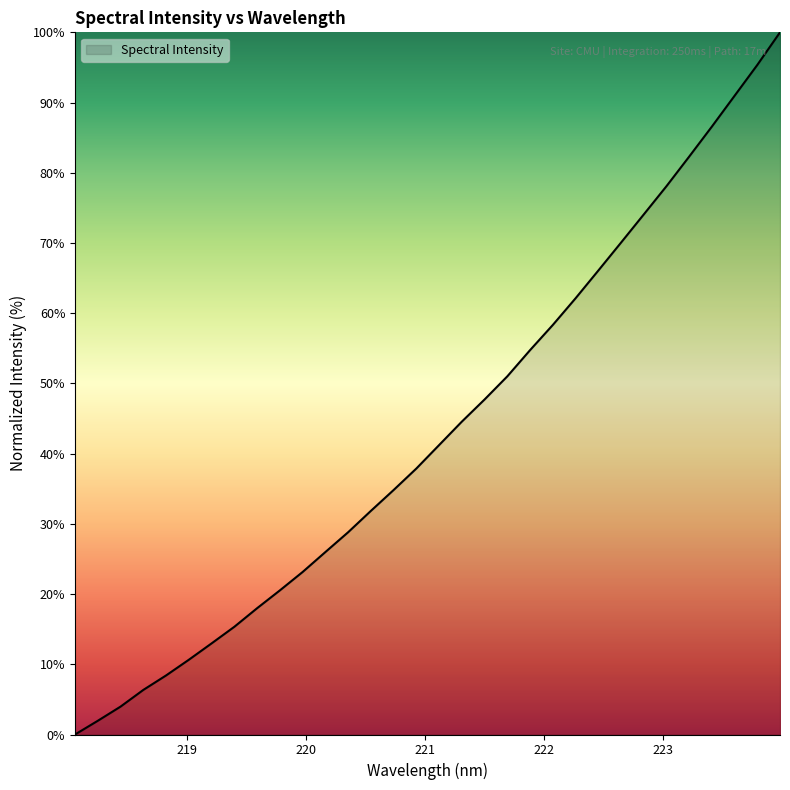

What is the difference between the maximum and minimum values?

100.0